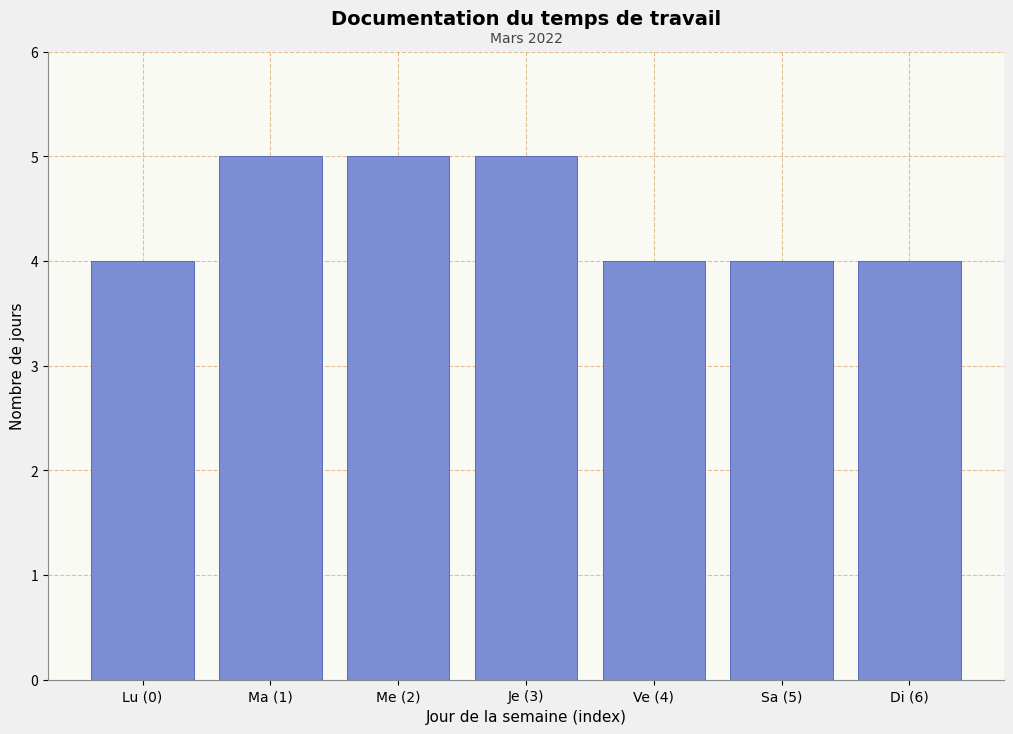

Reading right to left, what are all the values shown in this chart?

4	4	4	5	5	5	4